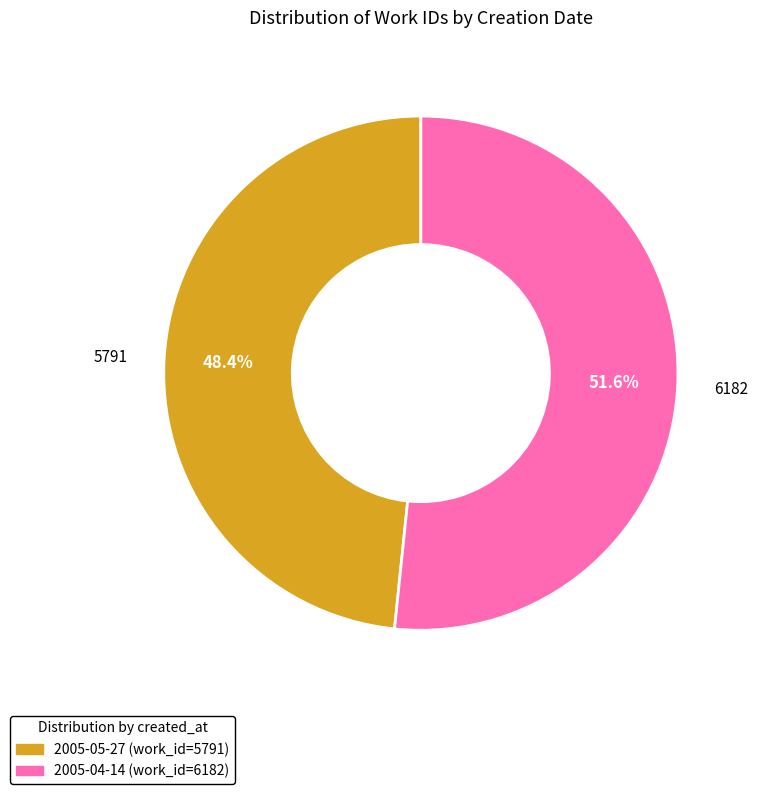

Rank the categories by value from highest to lowest.

2005-04-14, 2005-05-27